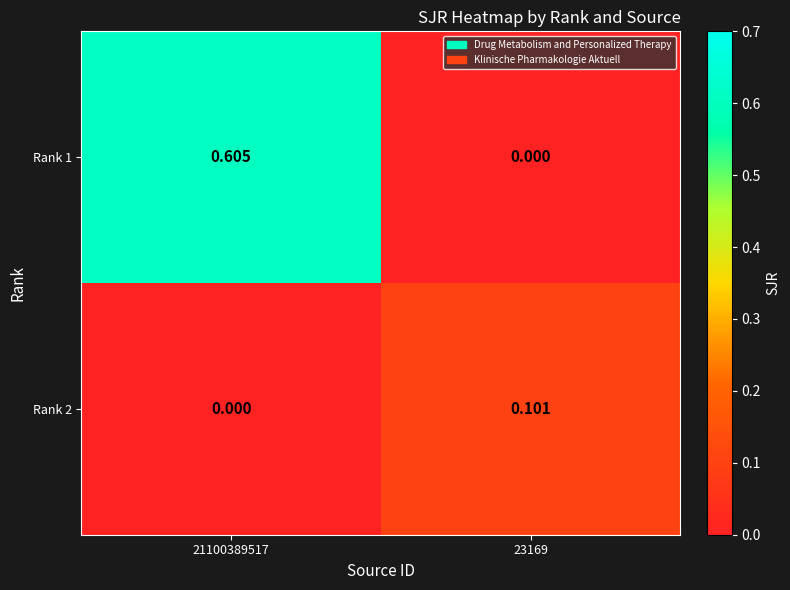

Is the value of Rank 1 at 23169 greater than the value of Rank 2 at 23169?

No